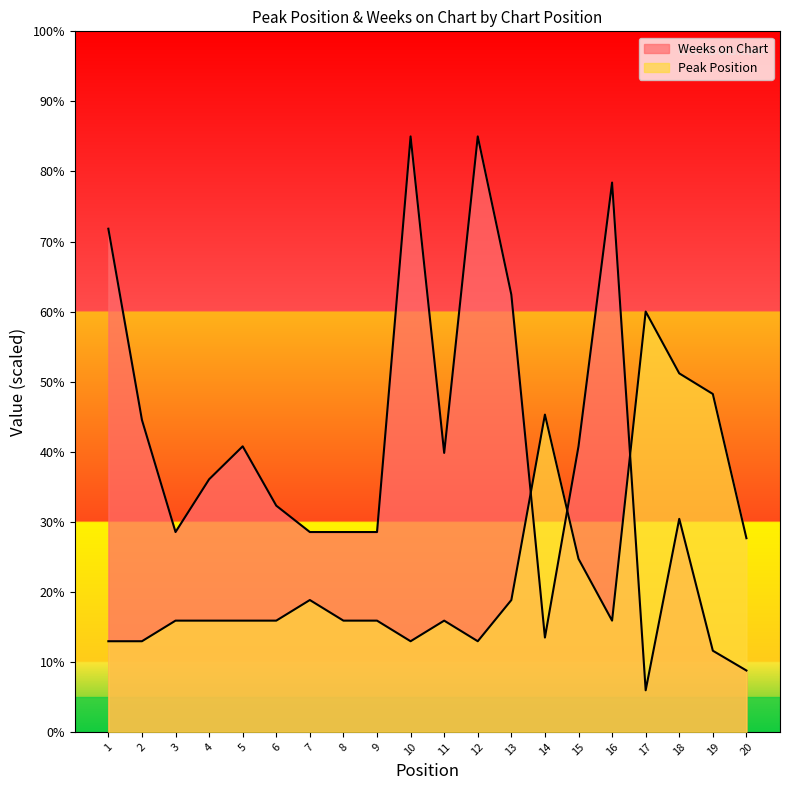

Reading right to left, transcribe all the data shown in this chart.

Peak Position: 27.6	48.2	51.2	60.0	15.9	24.7	45.3	18.8	12.9	15.9	12.9	15.9	15.9	18.8	15.9	15.9	15.9	15.9	12.9	12.9
Weeks on Chart: 8.8	11.6	30.4	5.9	78.4	40.8	13.5	62.4	85.0	39.8	85.0	28.5	28.5	28.5	32.3	40.8	36.1	28.5	44.5	71.8